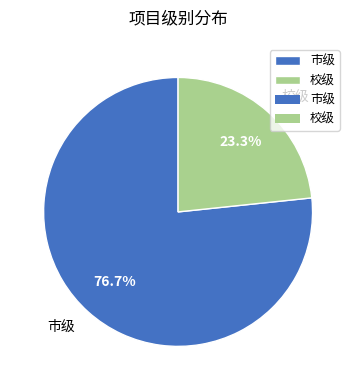

To the nearest percent, what percentage of the pie is 市级?

77%